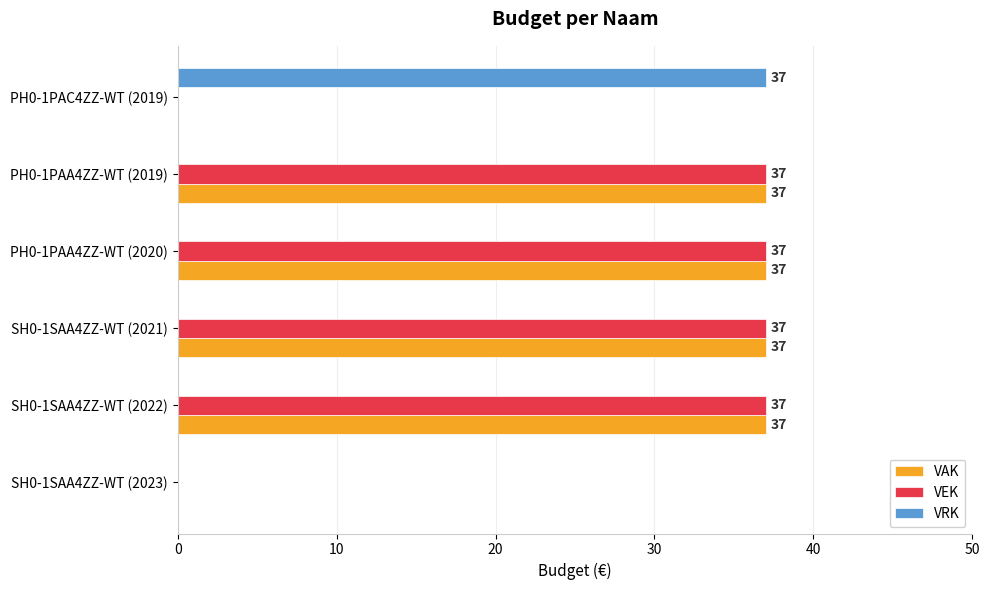

What is the average value of the VAK series?

25